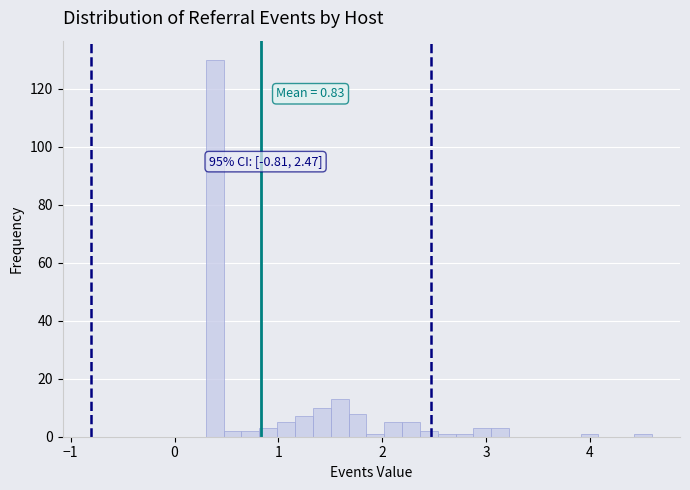

Around what value on the x-axis is the tallest bar? Give the approximate position of its centre, as read against the axis.

0.4